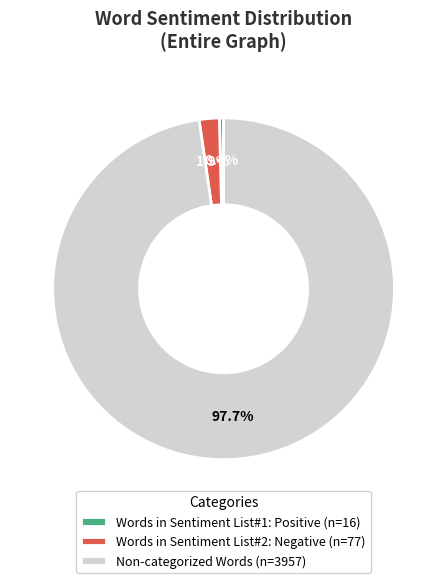

Does any single category account for the majority?

Yes